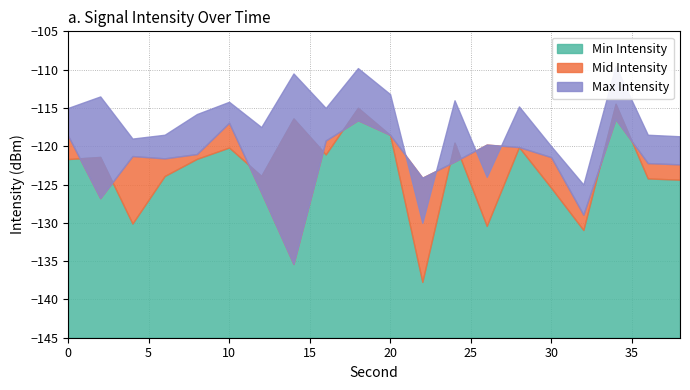

True or false: Mid Intensity has a value of -165.9 at 20.

False